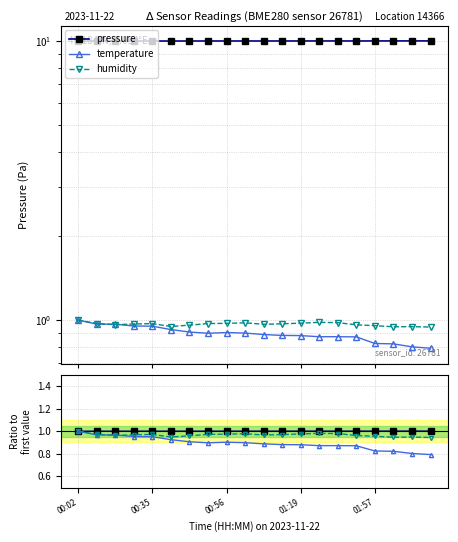

True or false: temperature has a value of 0.5 at 01:19.

False